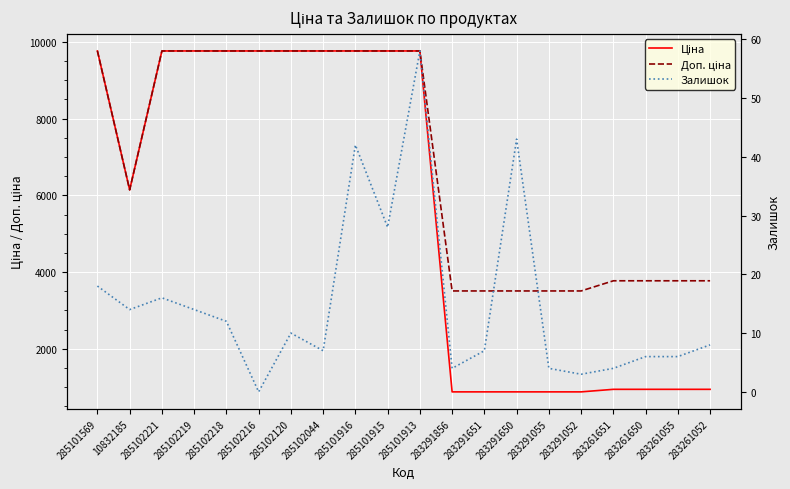

At which category does Залишок reach its first local peak?

285102221